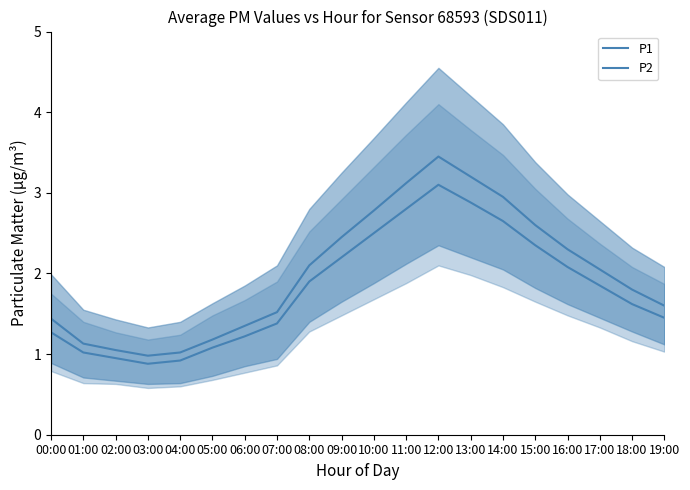

Reading right to left, extract all data points from this chart.

P1: 19:00=1.6	18:00=1.8	17:00=2.0	16:00=2.3	15:00=2.6	14:00=3.0	13:00=3.2	12:00=3.5	11:00=3.1	10:00=2.8	09:00=2.5	08:00=2.1	07:00=1.5	06:00=1.4	05:00=1.2	04:00=1.0	03:00=1.0	02:00=1.1	01:00=1.1	00:00=1.4
P2: 19:00=1.4	18:00=1.6	17:00=1.9	16:00=2.1	15:00=2.4	14:00=2.6	13:00=2.9	12:00=3.1	11:00=2.8	10:00=2.5	09:00=2.2	08:00=1.9	07:00=1.4	06:00=1.2	05:00=1.1	04:00=0.9	03:00=0.9	02:00=0.9	01:00=1.0	00:00=1.3